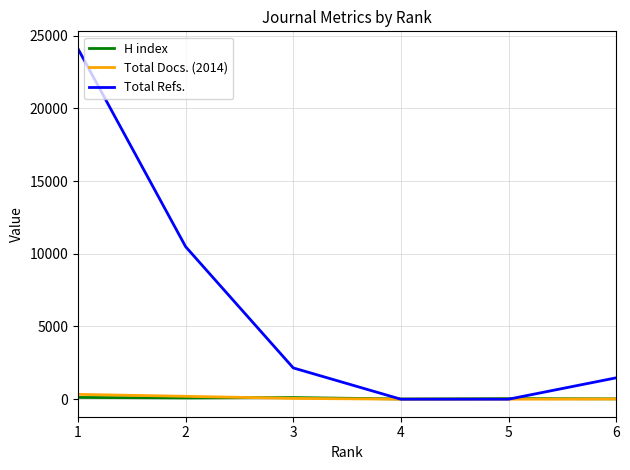

What is the sum of the Total Refs. values at 4 and 3?

2151